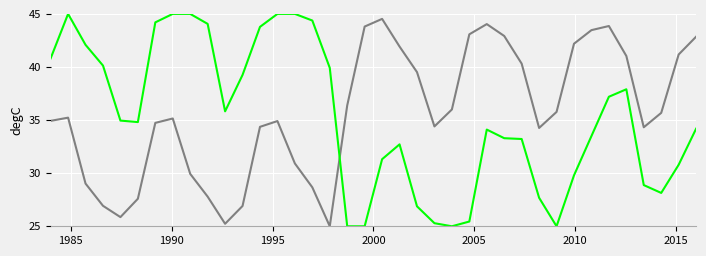

What is the maximum value shown in the chart?

45.0